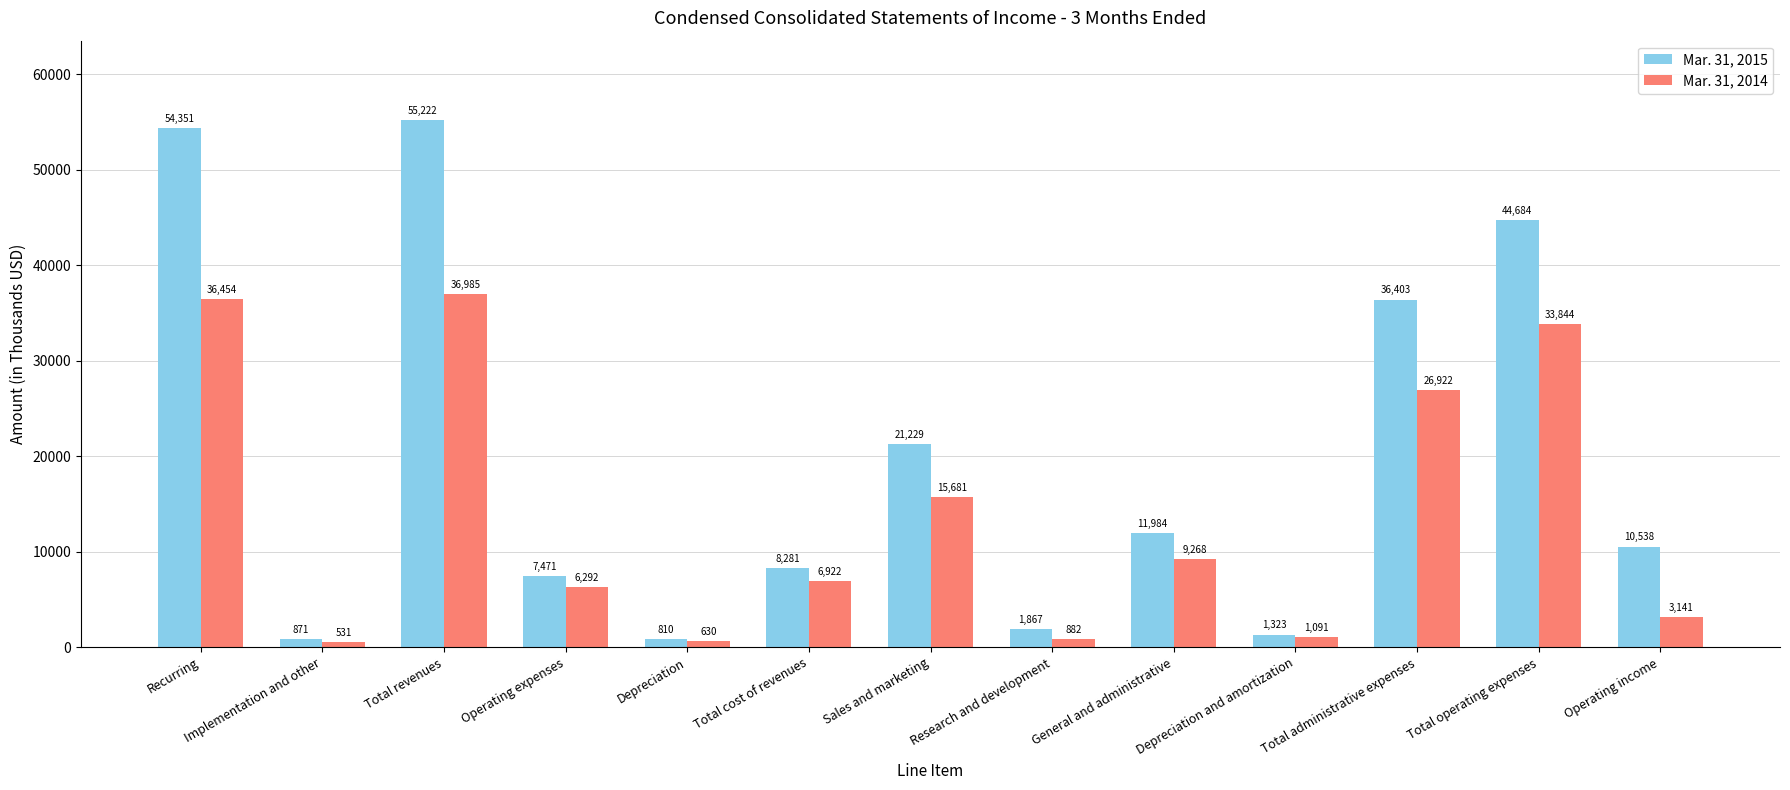

The value of Mar. 31, 2015 at Total cost of revenues is 8281. True or false?

True